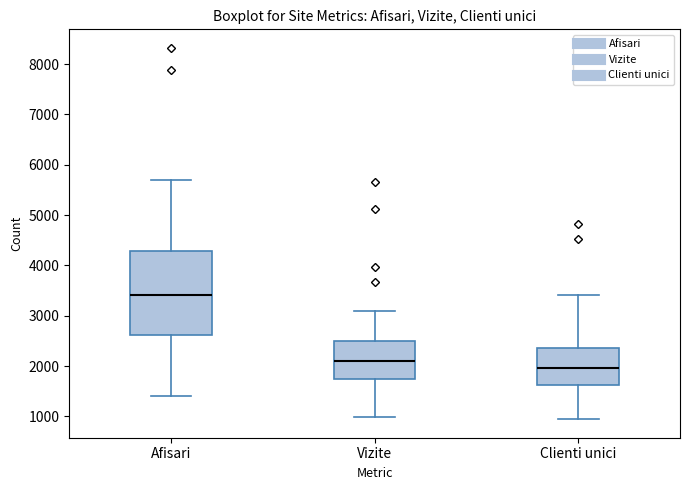

Reading left to right, read every box against the y-axis: the position of its median line, the range the box covers, and the ends of its whiskers. The values are not printed on the chart, so give them approximately, as read against the axis.

Afisari: median 3400, box 2600 to 4300, whiskers 1400 to 5700
Vizite: median 2100, box 1700 to 2500, whiskers 1000 to 3100
Clienti unici: median 2000, box 1600 to 2400, whiskers 900 to 3400